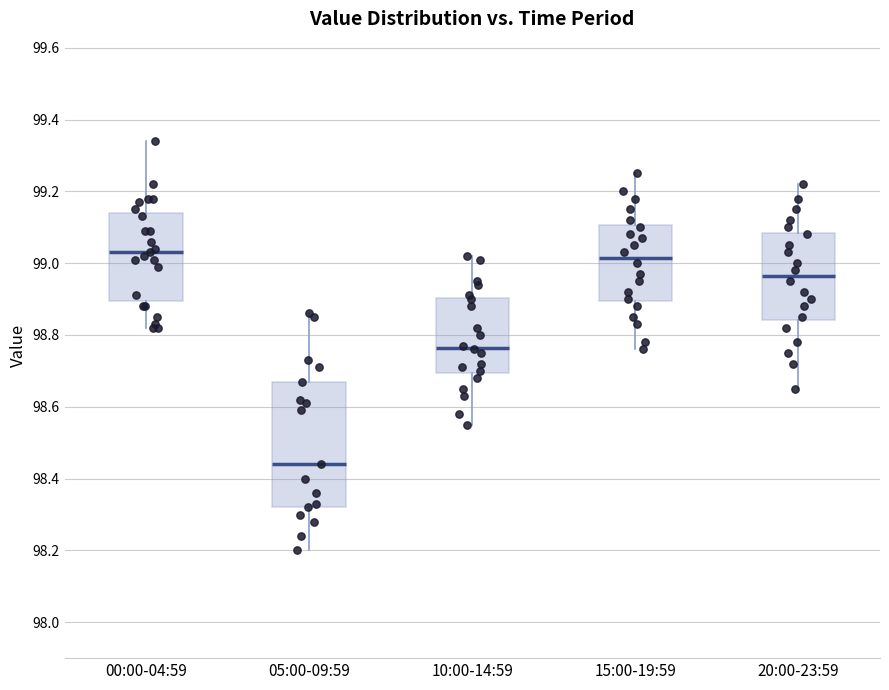

Reading left to right, read every box against the y-axis: the position of its median line, the range the box covers, and the ends of its whiskers. The values are not printed on the chart, so give them approximately, as read against the axis.

00:00-04:59: median 99.04, box 98.90 to 99.14, whiskers 98.82 to 99.34
05:00-09:59: median 98.44, box 98.32 to 98.68, whiskers 98.20 to 98.86
10:00-14:59: median 98.76, box 98.70 to 98.90, whiskers 98.56 to 99.02
15:00-19:59: median 99.02, box 98.90 to 99.10, whiskers 98.76 to 99.26
20:00-23:59: median 98.96, box 98.84 to 99.08, whiskers 98.66 to 99.22